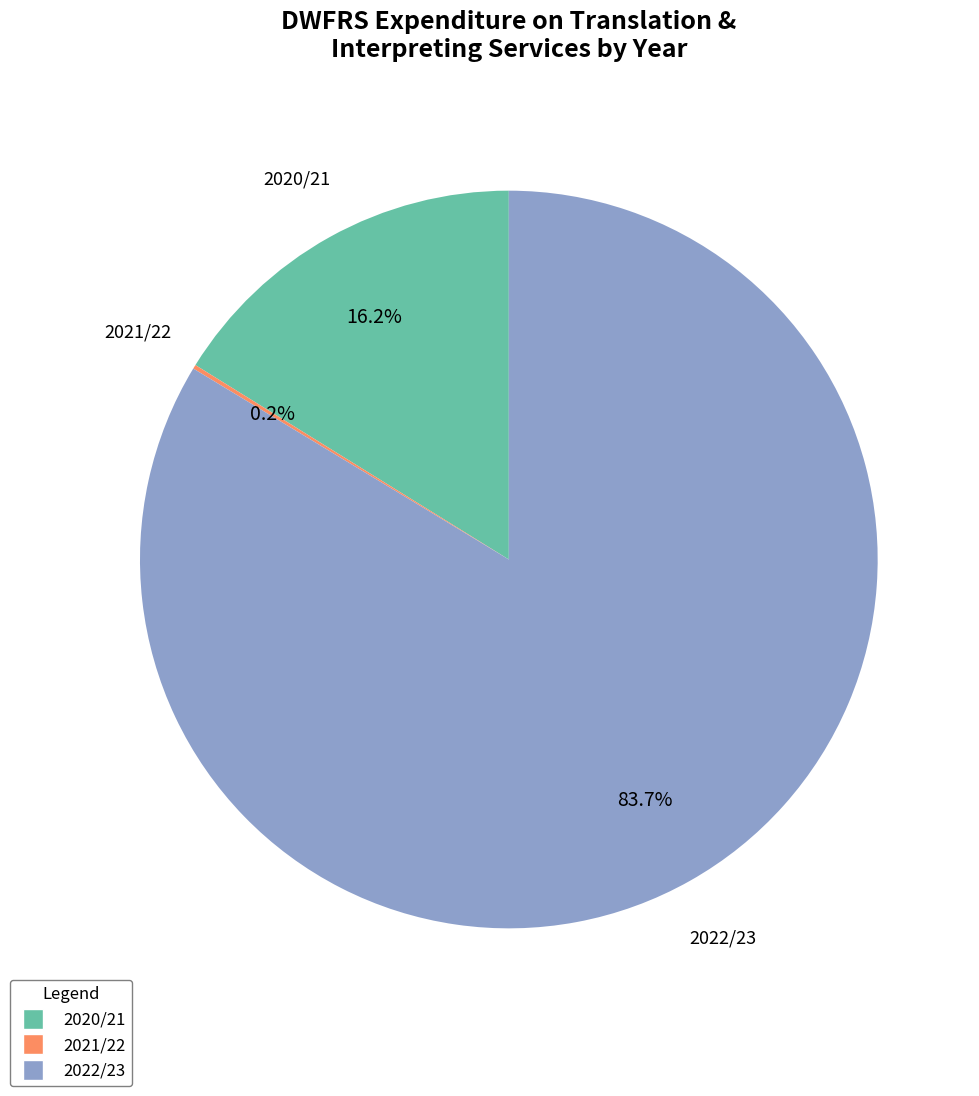

Which category accounts for the majority?

2022/23